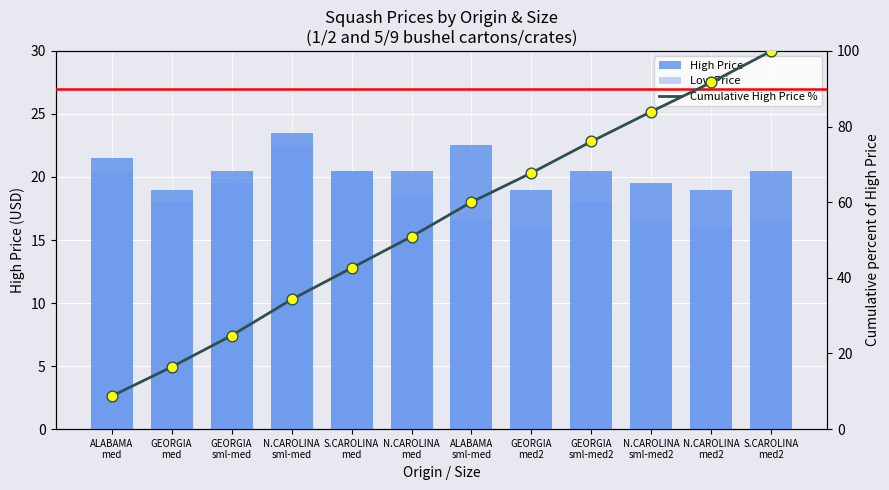

What are all the series names shown in the legend?

High Price, Low Price, Cumulative High Price %